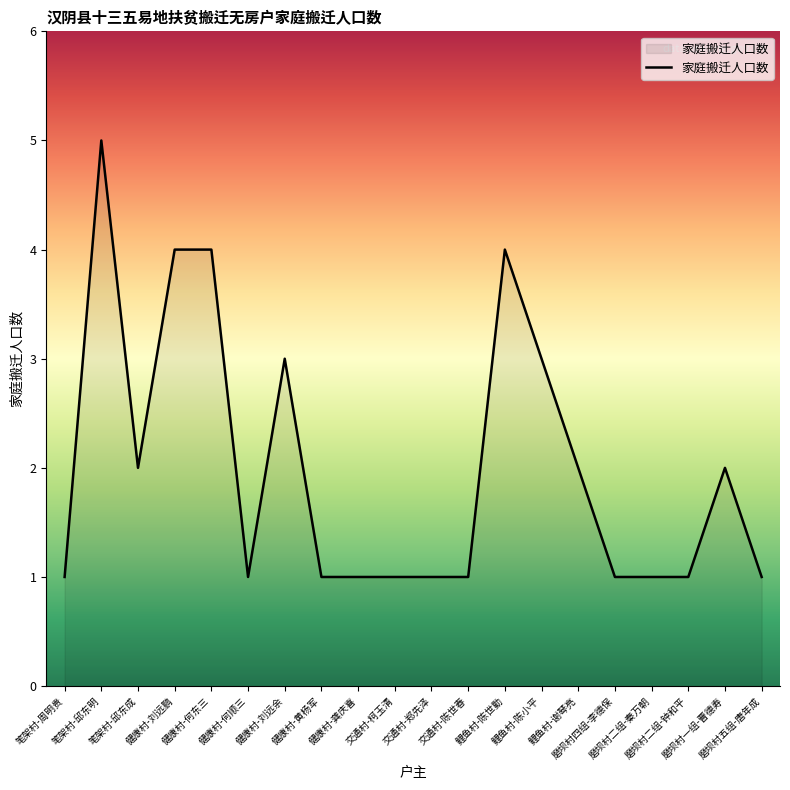

The chart shows a value of 0 at 磨坝村四组-李德保. True or false?

False